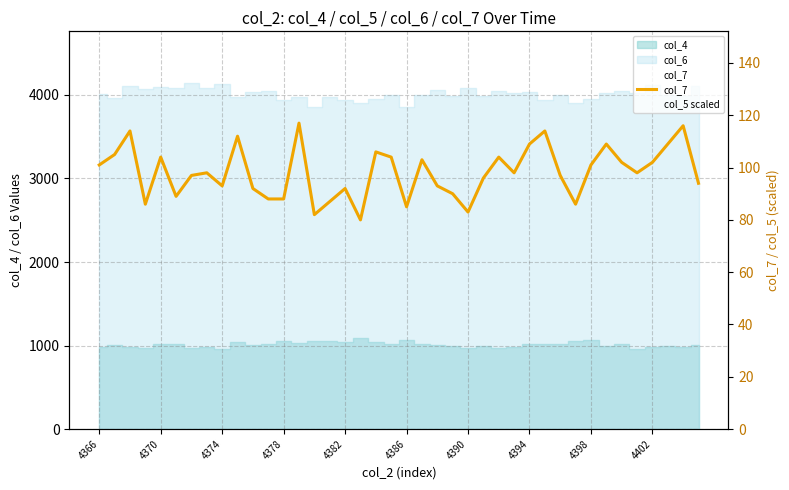

What is the greatest value displayed?

117